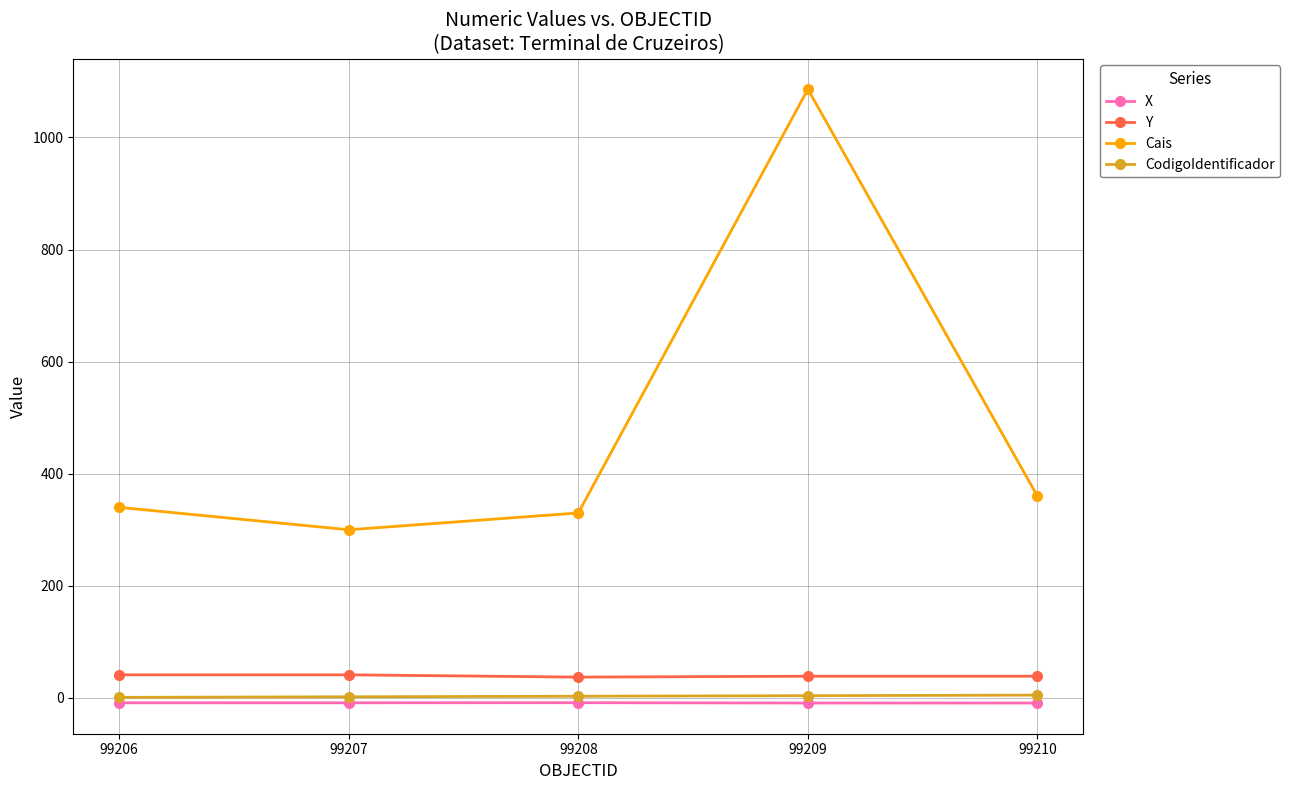

What is the value of the Cais point at the 3rd from the left?

330.0